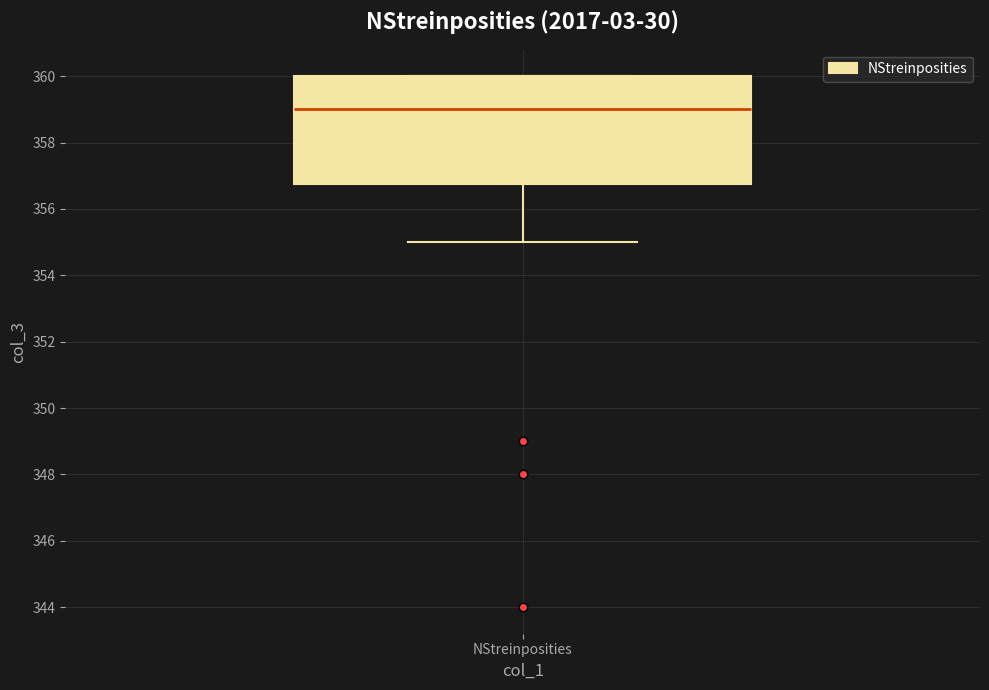

Transcribe this box plot: give where the median line is, the range the box spans, and where the two whiskers end, as read against the y-axis. The values are not printed on the chart, so give them approximately, as read against the axis.

median 359.0, box 356.8 to 360.0, whiskers 355.0 to 360.0